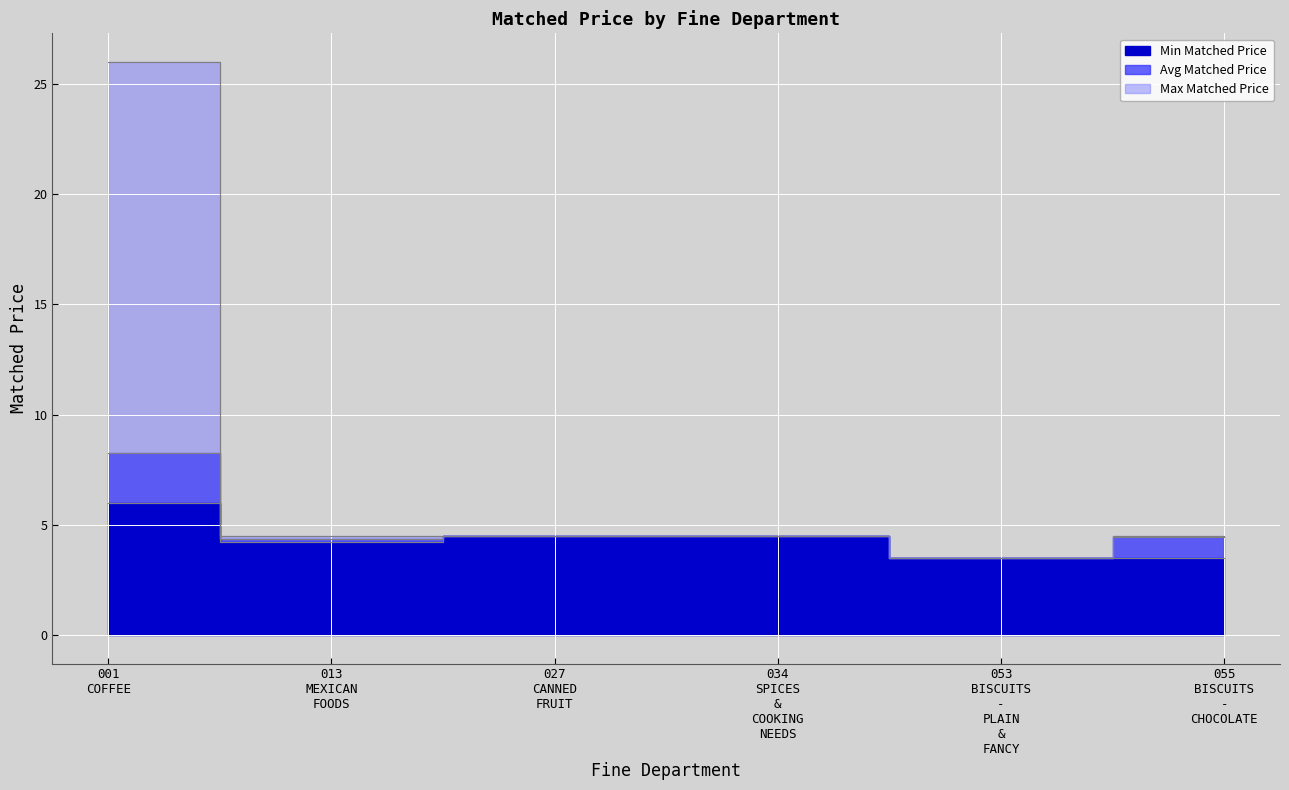

Reading left to right, extract all data points from this chart.

Avg Matched Price: 8.2	4.3	4.5	4.5	3.5	4.5
Min Matched Price: 6.0	4.2	4.5	4.5	3.5	3.5
Max Matched Price: 26.0	4.5	4.5	4.5	3.5	4.5